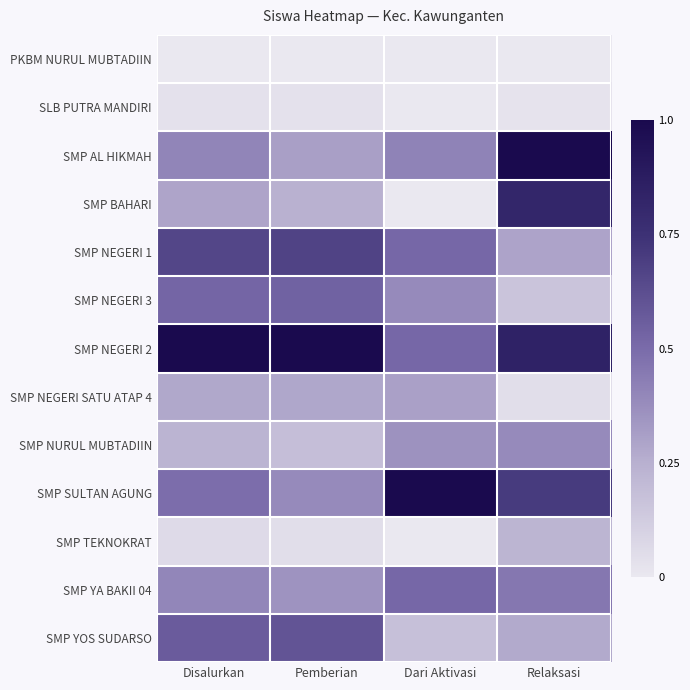

Rank the series by their maximum value, from lowest to highest.

PKBM NURUL MUBTADIIN, SLB PUTRA MANDIRI, SMP TEKNOKRAT, SMP NEGERI SATU ATAP 4, SMP NURUL MUBTADIIN, SMP YA BAKII 04, SMP NEGERI 3, SMP YOS SUDARSO, SMP NEGERI 1, SMP BAHARI, SMP SULTAN AGUNG, SMP AL HIKMAH, SMP NEGERI 2